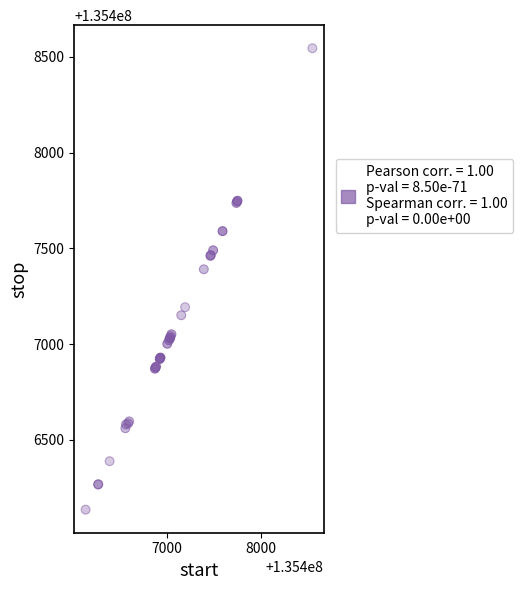

What Y value in the scatter plot is closest to 135407340?

135407391